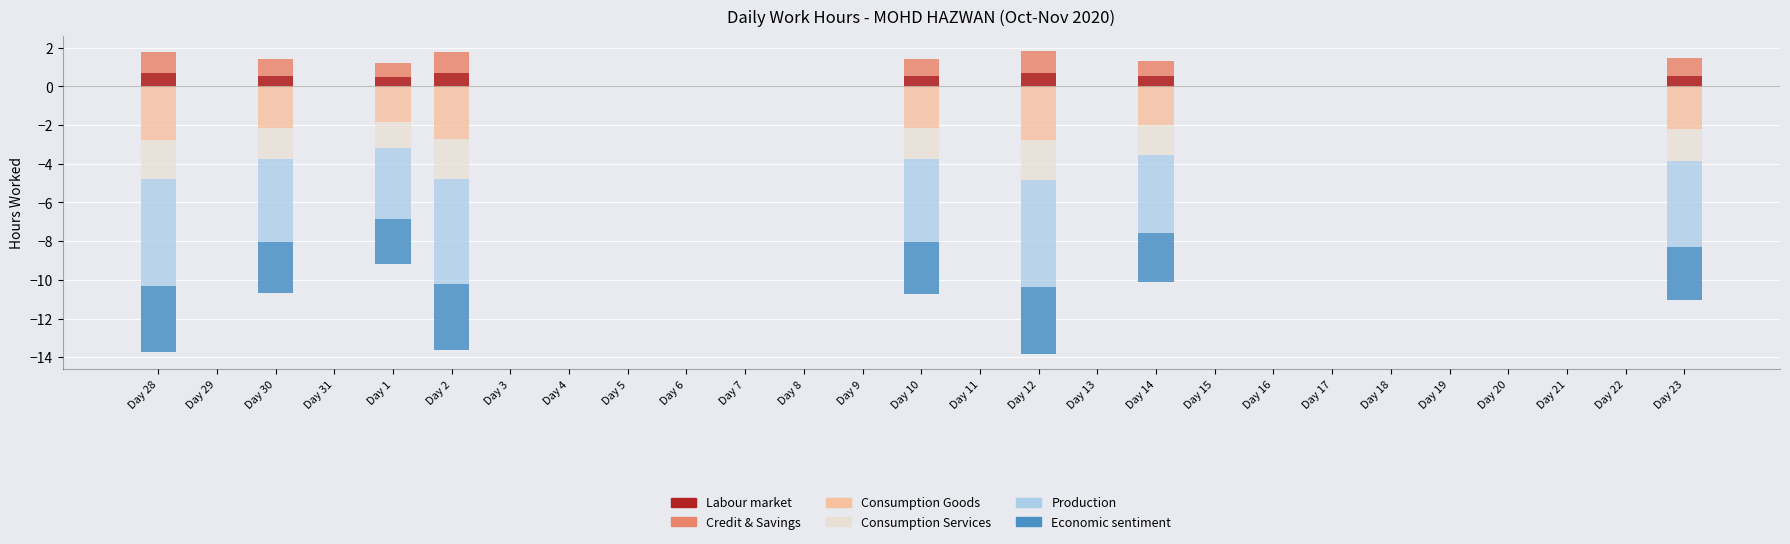

Reading left to right, transcribe all the data shown in this chart.

Labour market: Day 28=0.7	Day 29=0.0	Day 30=0.5	Day 31=0.0	Day 1=0.5	Day 2=0.7	Day 3=0.0	Day 4=0.0	Day 5=0.0	Day 6=0.0	Day 7=0.0	Day 8=0.0	Day 9=0.0	Day 10=0.5	Day 11=0.0	Day 12=0.7	Day 13=0.0	Day 14=0.5	Day 15=0.0	Day 16=0.0	Day 17=0.0	Day 18=0.0	Day 19=0.0	Day 20=0.0	Day 21=0.0	Day 22=0.0	Day 23=0.6
Credit & Savings: Day 28=1.1	Day 29=0.0	Day 30=0.9	Day 31=0.0	Day 1=0.7	Day 2=1.1	Day 3=0.0	Day 4=0.0	Day 5=0.0	Day 6=0.0	Day 7=0.0	Day 8=0.0	Day 9=0.0	Day 10=0.9	Day 11=0.0	Day 12=1.1	Day 13=0.0	Day 14=0.8	Day 15=0.0	Day 16=0.0	Day 17=0.0	Day 18=0.0	Day 19=0.0	Day 20=0.0	Day 21=0.0	Day 22=0.0	Day 23=0.9
Consumption Goods: Day 28=-2.8	Day 29=0.0	Day 30=-2.1	Day 31=0.0	Day 1=-1.8	Day 2=-2.7	Day 3=0.0	Day 4=0.0	Day 5=0.0	Day 6=0.0	Day 7=0.0	Day 8=0.0	Day 9=0.0	Day 10=-2.1	Day 11=0.0	Day 12=-2.8	Day 13=0.0	Day 14=-2.0	Day 15=0.0	Day 16=0.0	Day 17=0.0	Day 18=0.0	Day 19=0.0	Day 20=0.0	Day 21=0.0	Day 22=0.0	Day 23=-2.2
Consumption Services: Day 28=-2.1	Day 29=0.0	Day 30=-1.6	Day 31=0.0	Day 1=-1.4	Day 2=-2.0	Day 3=0.0	Day 4=0.0	Day 5=0.0	Day 6=0.0	Day 7=0.0	Day 8=0.0	Day 9=0.0	Day 10=-1.6	Day 11=0.0	Day 12=-2.1	Day 13=0.0	Day 14=-1.5	Day 15=0.0	Day 16=0.0	Day 17=0.0	Day 18=0.0	Day 19=0.0	Day 20=0.0	Day 21=0.0	Day 22=0.0	Day 23=-1.7
Production: Day 28=-5.5	Day 29=0.0	Day 30=-4.3	Day 31=0.0	Day 1=-3.7	Day 2=-5.5	Day 3=0.0	Day 4=0.0	Day 5=0.0	Day 6=0.0	Day 7=0.0	Day 8=0.0	Day 9=0.0	Day 10=-4.3	Day 11=0.0	Day 12=-5.5	Day 13=0.0	Day 14=-4.1	Day 15=0.0	Day 16=0.0	Day 17=0.0	Day 18=0.0	Day 19=0.0	Day 20=0.0	Day 21=0.0	Day 22=0.0	Day 23=-4.4
Economic sentiment: Day 28=-3.4	Day 29=0.0	Day 30=-2.7	Day 31=0.0	Day 1=-2.3	Day 2=-3.4	Day 3=0.0	Day 4=0.0	Day 5=0.0	Day 6=0.0	Day 7=0.0	Day 8=0.0	Day 9=0.0	Day 10=-2.7	Day 11=0.0	Day 12=-3.5	Day 13=0.0	Day 14=-2.5	Day 15=0.0	Day 16=0.0	Day 17=0.0	Day 18=0.0	Day 19=0.0	Day 20=0.0	Day 21=0.0	Day 22=0.0	Day 23=-2.8